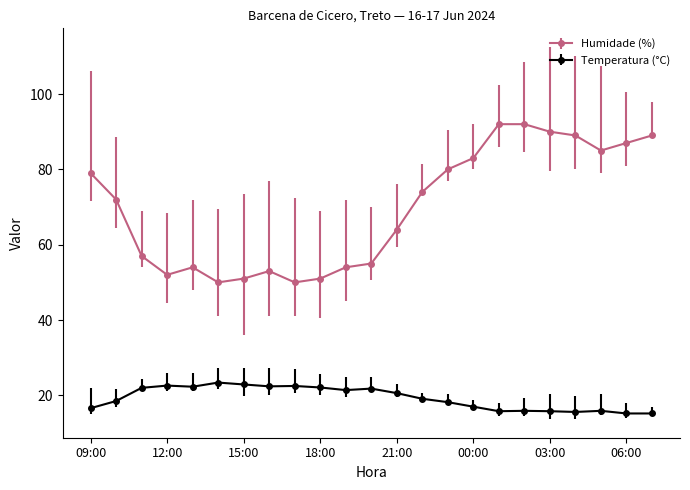

How many series are shown in this chart?

2